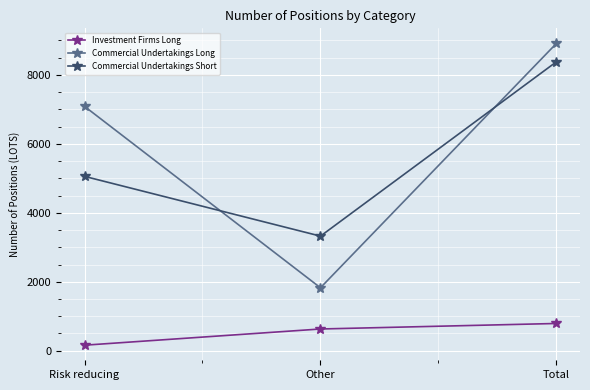

What is the label of the 3rd point from the right?

Risk reducing